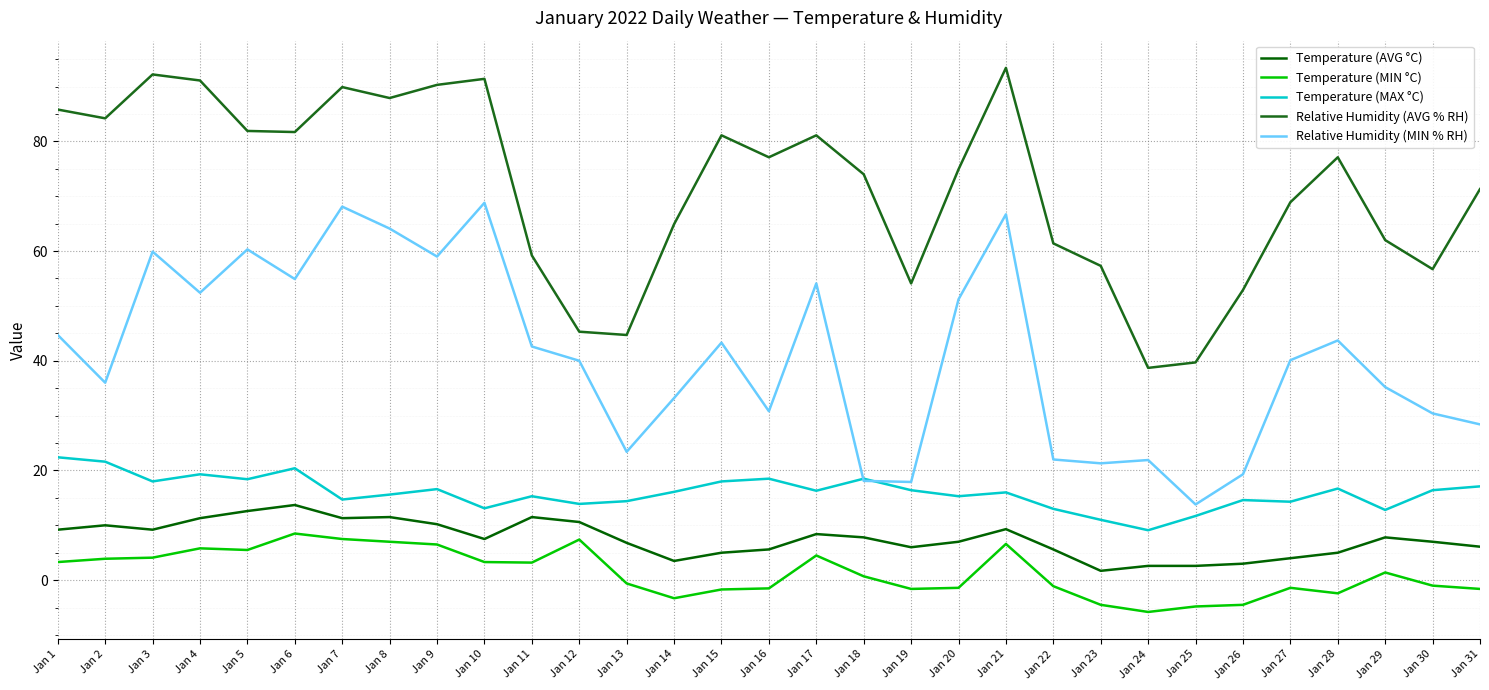

At which category does the chart reach its peak across all series?

Jan 21